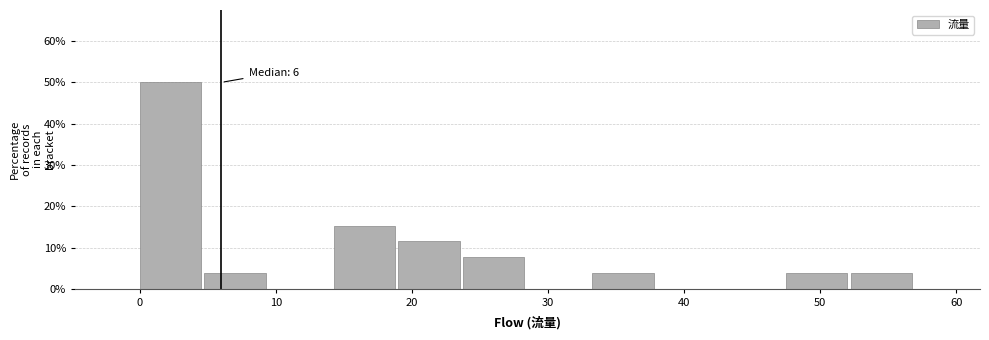

Over which range of the x-axis is the bar tallest?

0 to 5